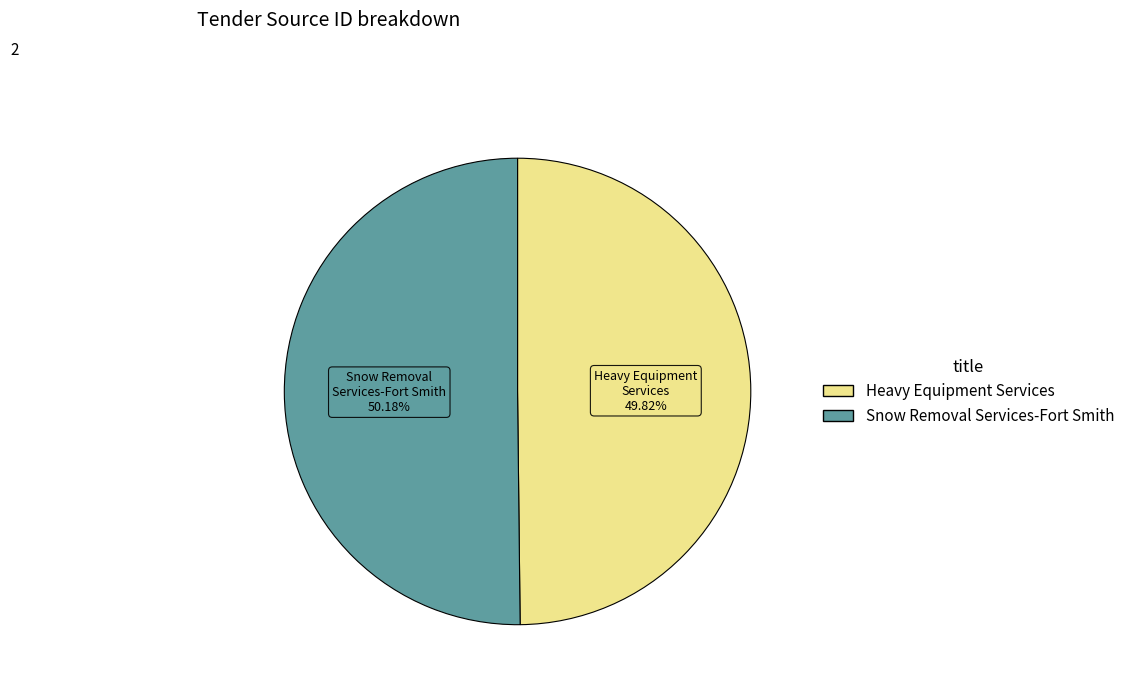

To the nearest percent, what portion does Snow Removal Services-Fort Smith represent?

50%